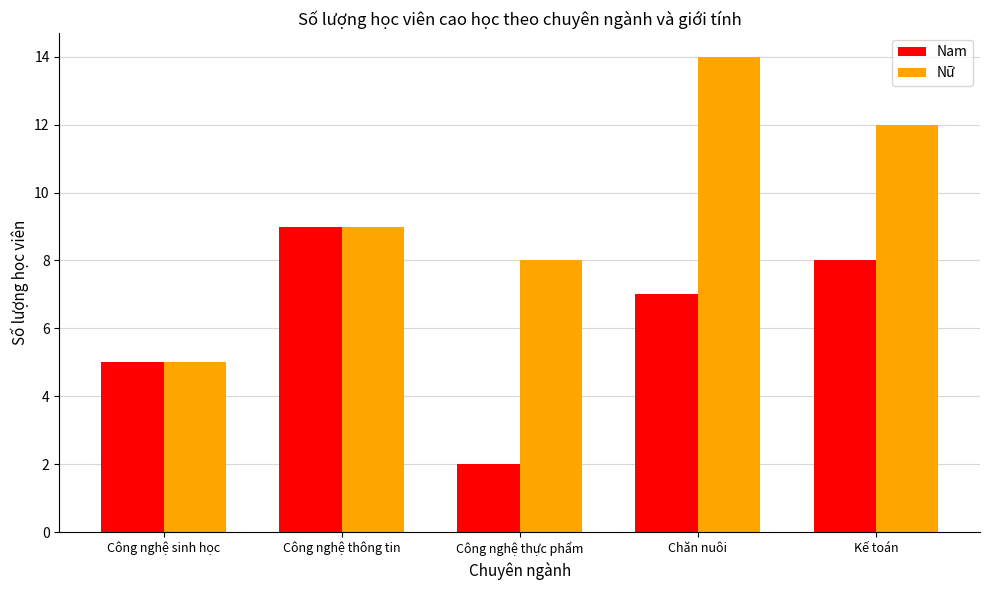

Does the chart contain any negative values?

No